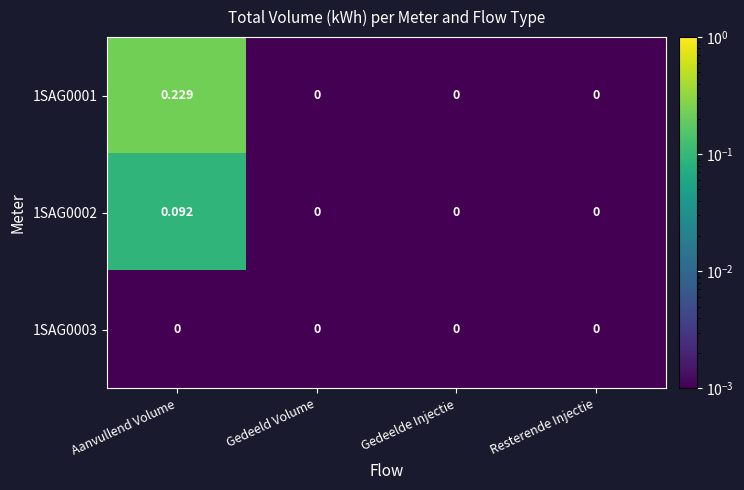

At which category is the sum across all series the highest?

Aanvullend Volume